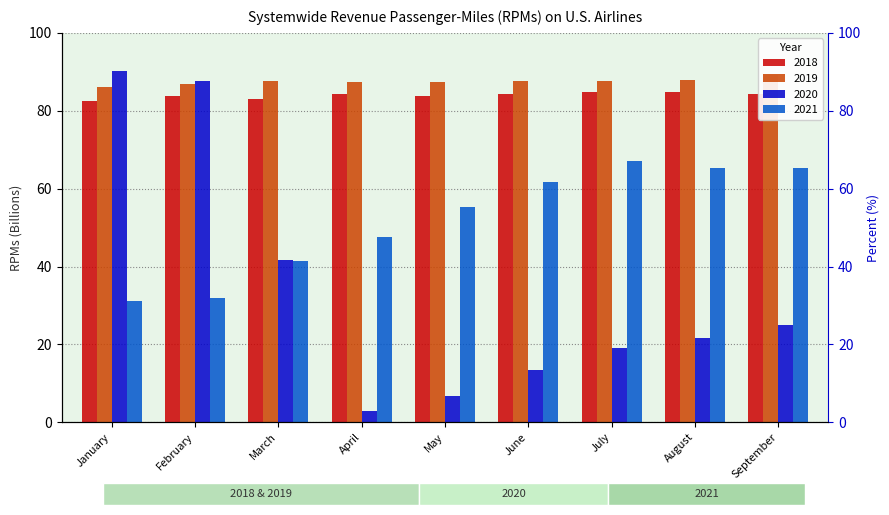

How many series are shown in this chart?

4